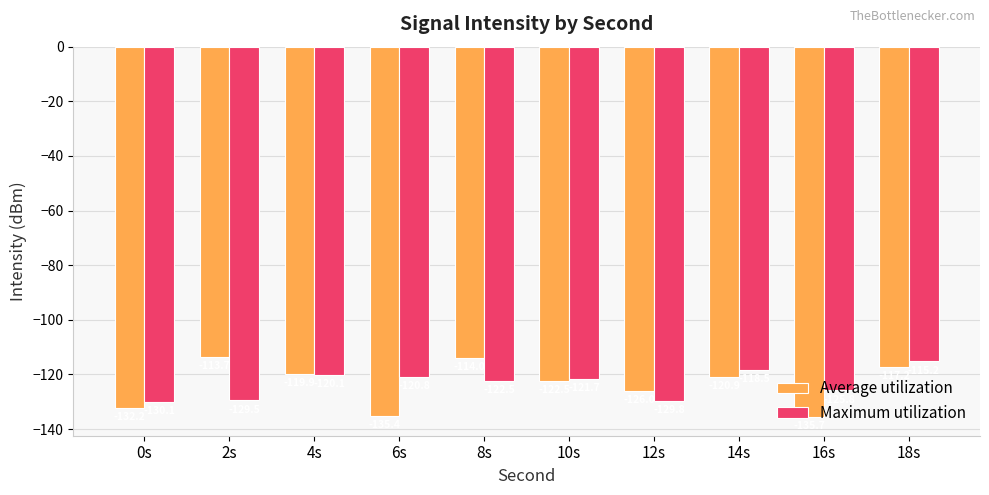

Is the value of Maximum utilization at 16s greater than the value of Average utilization at 4s?

No